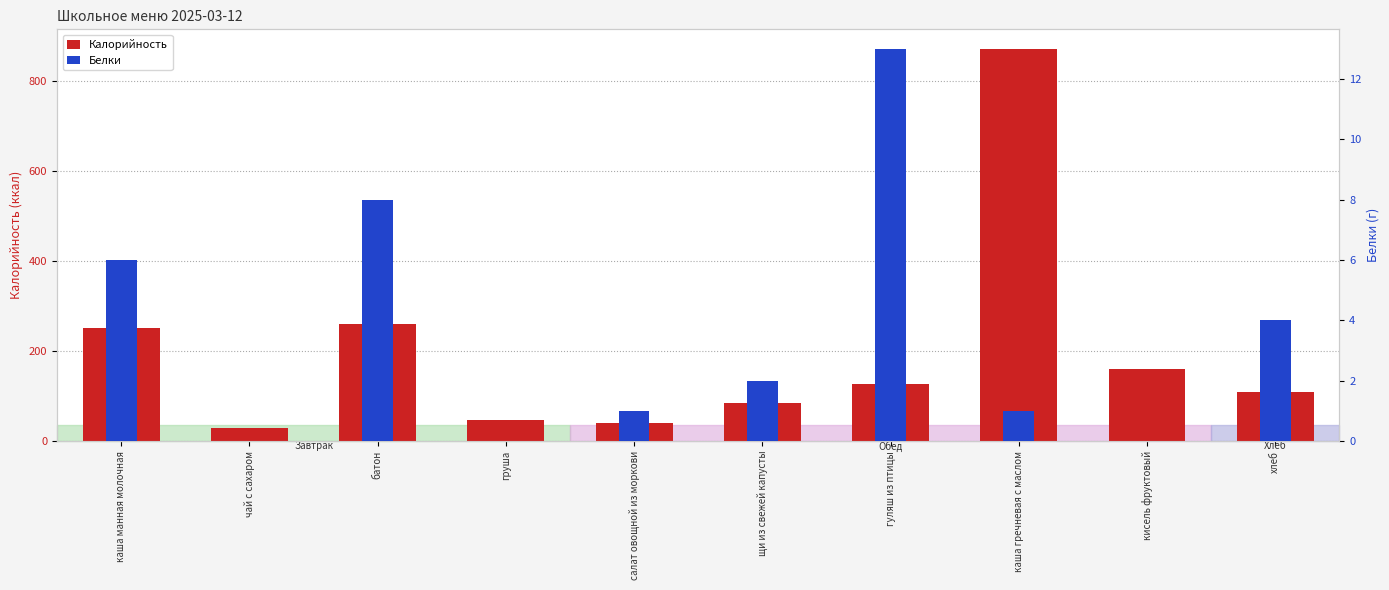

What is the spread (max minus min) of values at хлеб?

105